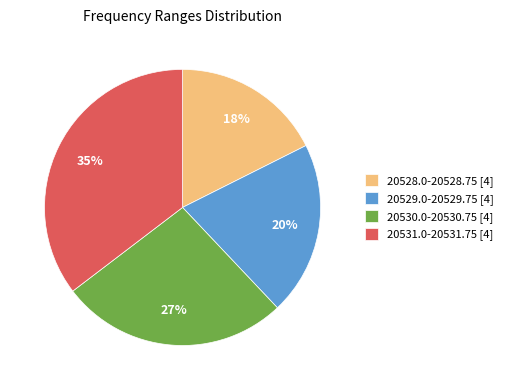

Count the number of slices in the pie.

4